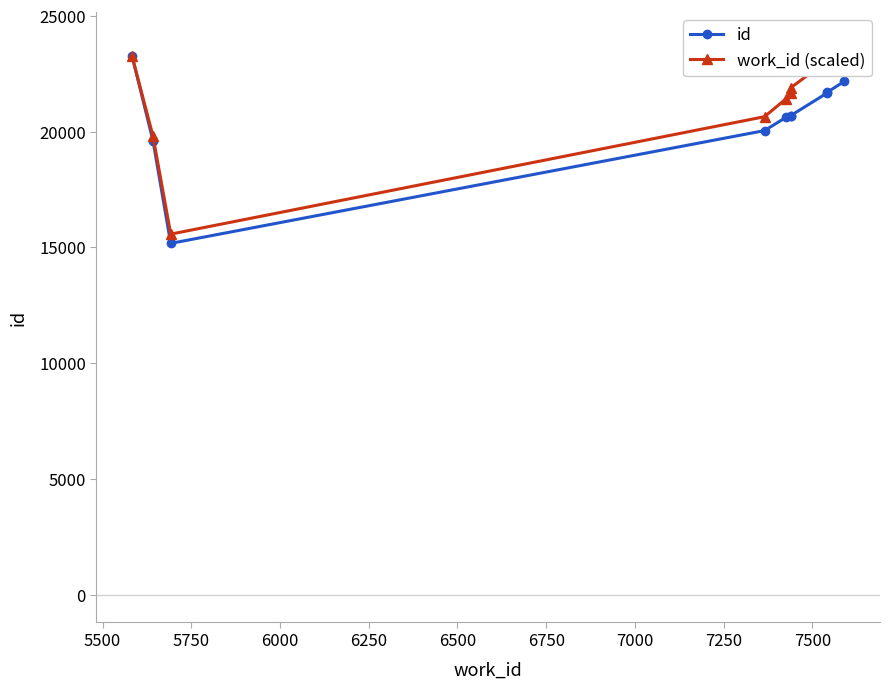

What is the difference between the highest and lowest values at 5750?

400